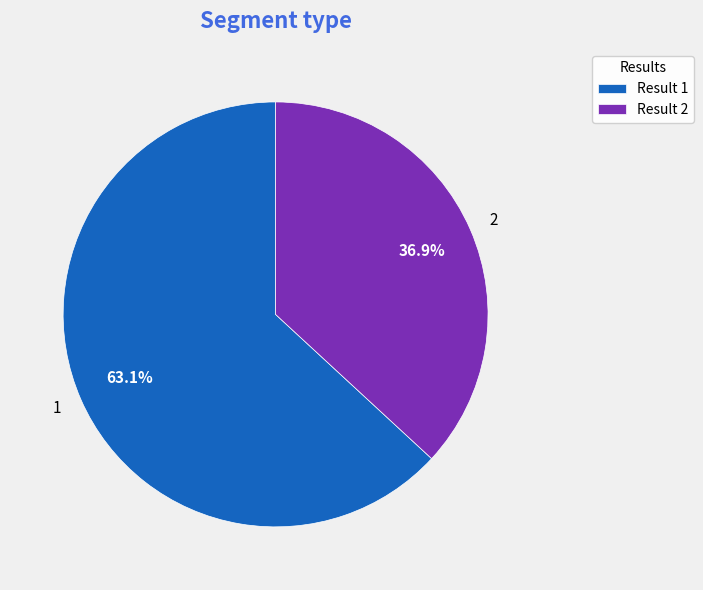

Count the number of slices in the pie.

2